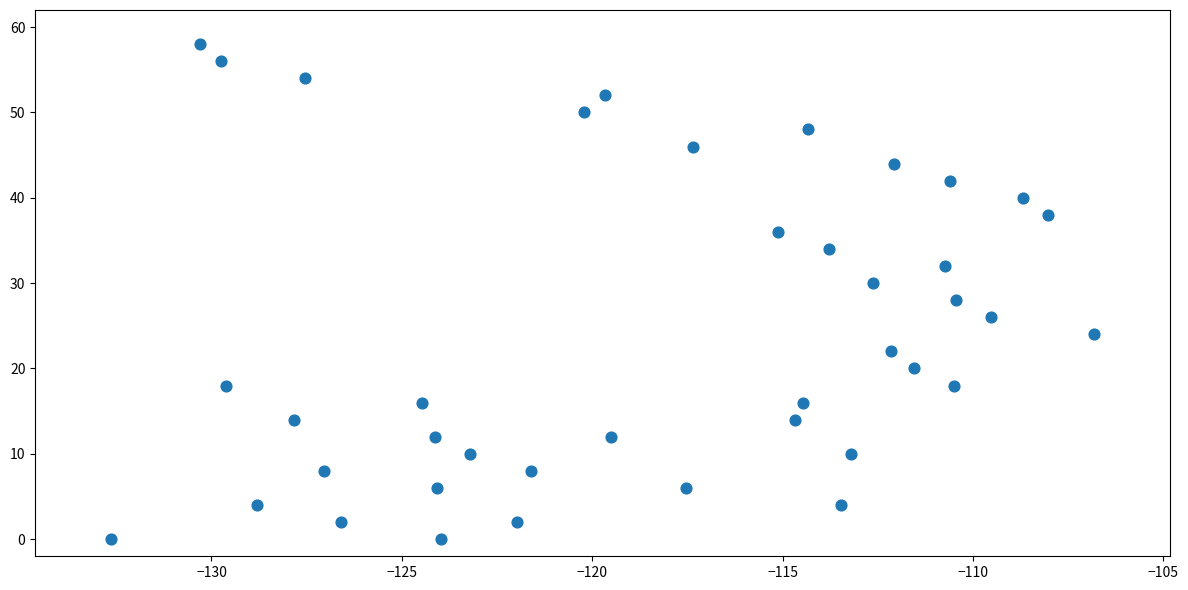

What is the range of Y values (max minus min)?

58